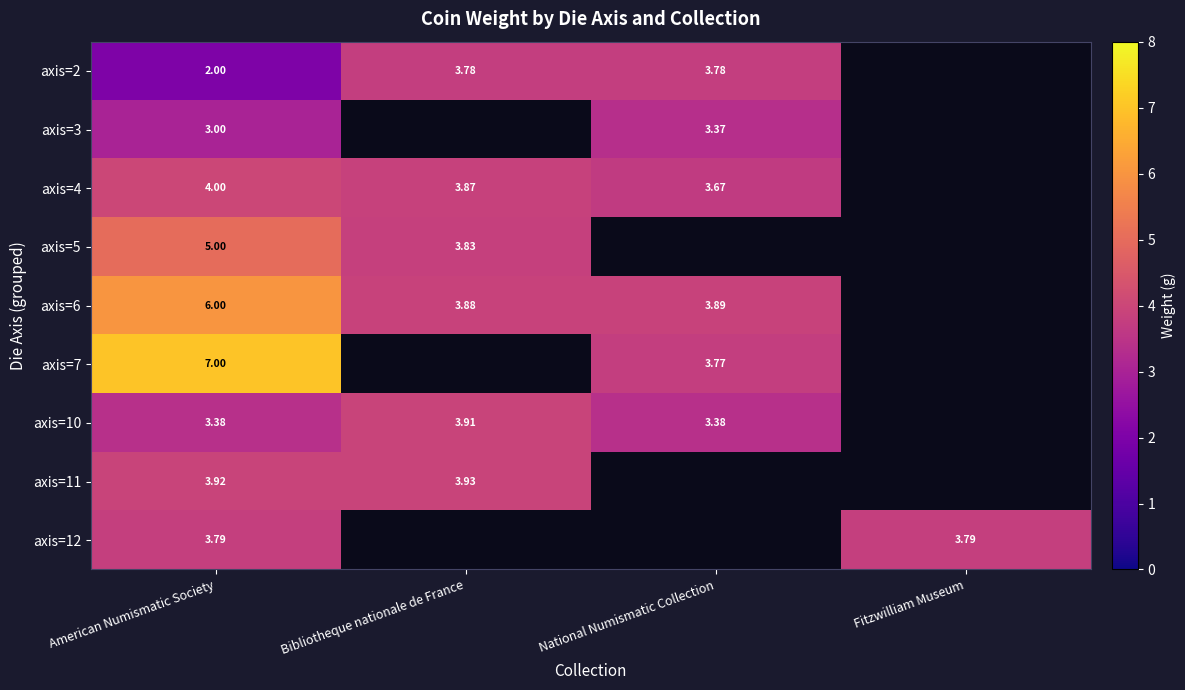

Is the value of axis=2 at National Numismatic Collection greater than the value of axis=7 at Fitzwilliam Museum?

No